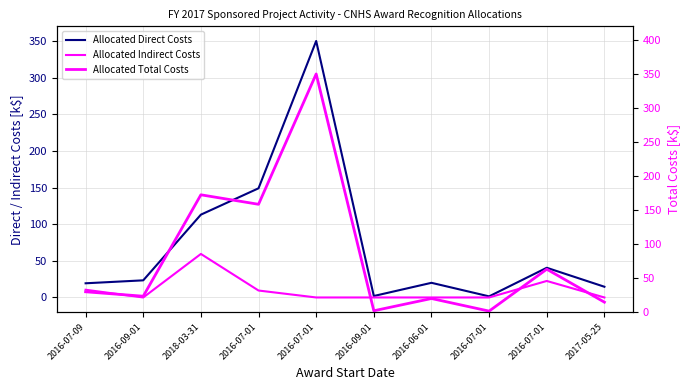

Rank the series by their maximum value, from lowest to highest.

Allocated Indirect Costs, Allocated Direct Costs, Allocated Total Costs